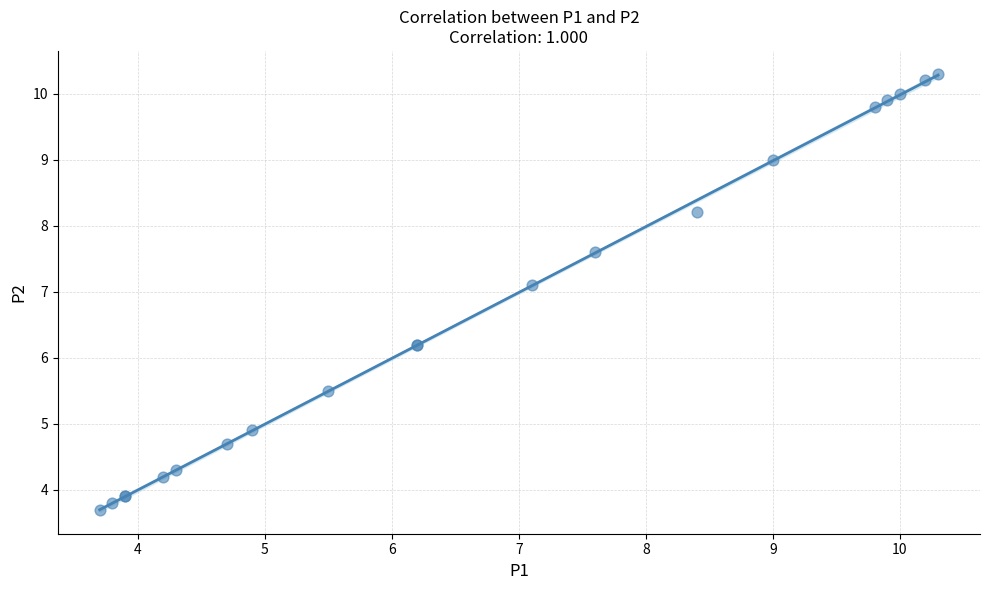

What Y value in the scatter plot is closest to 7?

7.1